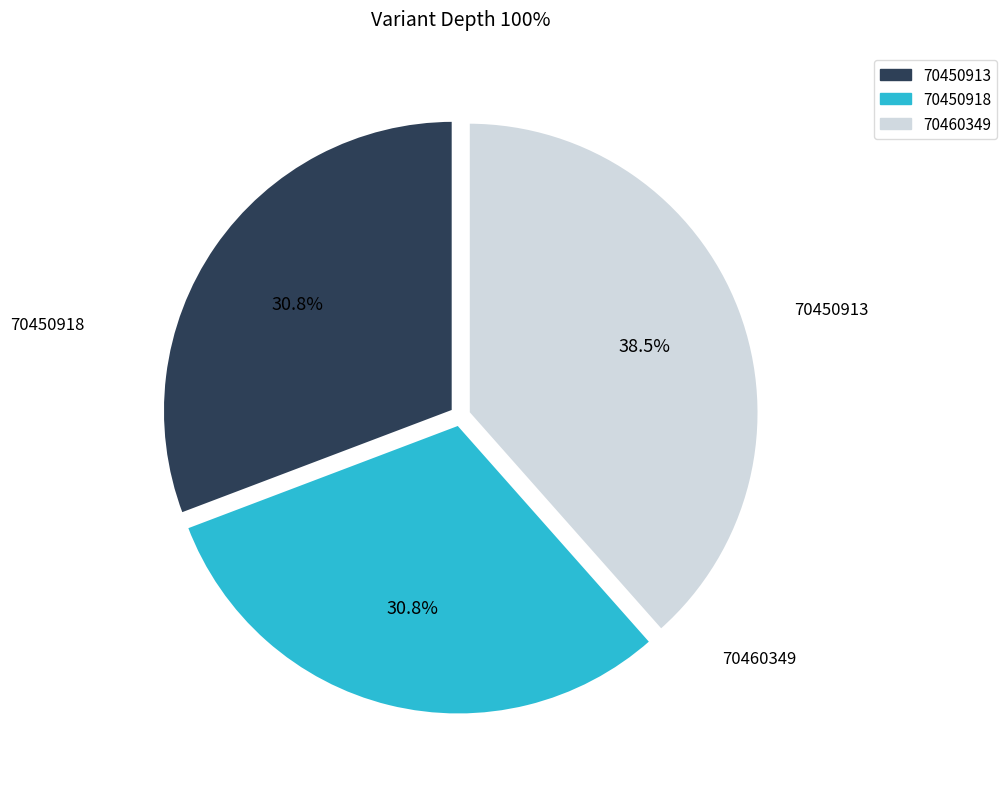

To the nearest percent, what is the average slice percentage?

33%